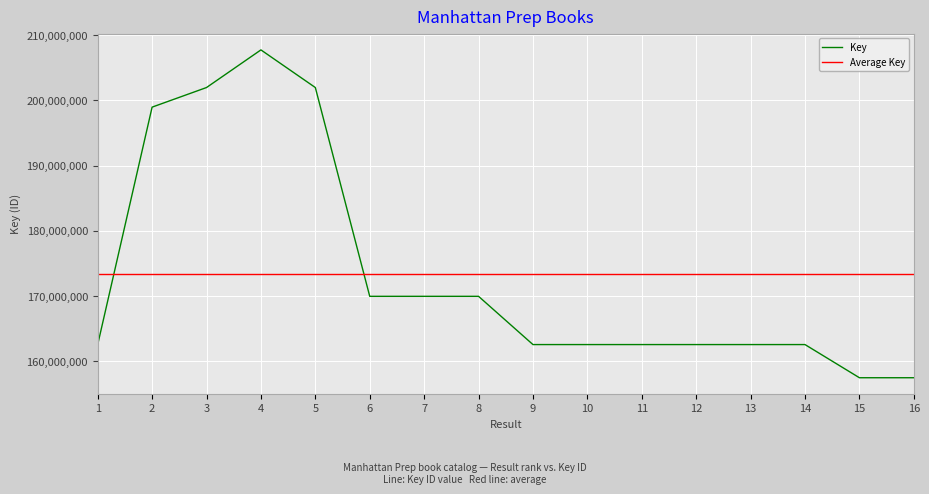

After their last crossing, which series has the higher values: Average Key or Key?

Average Key